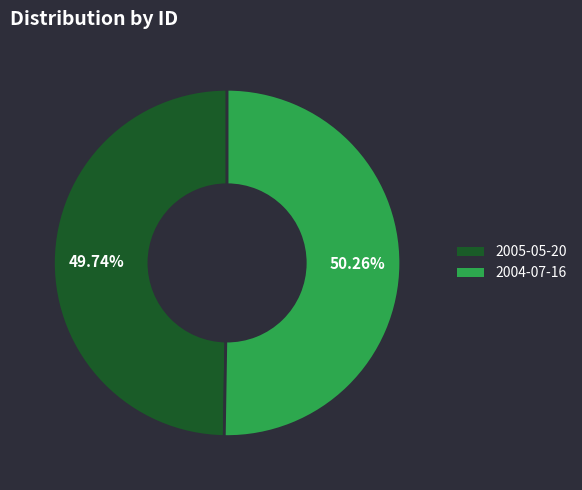

What is the smallest slice in the pie chart?

2005-05-20